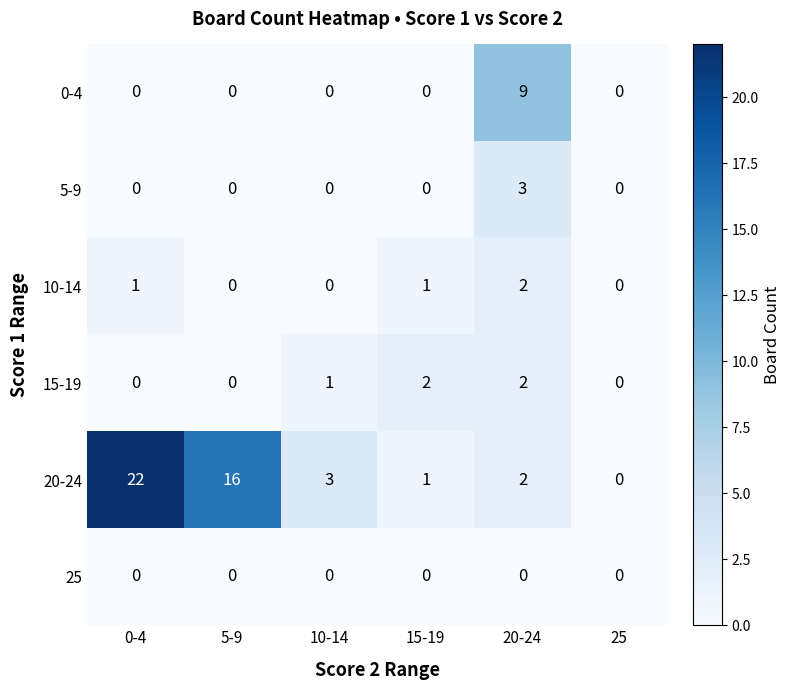

Rank the categories by 20-24 value from lowest to highest.

25, 15-19, 20-24, 10-14, 5-9, 0-4